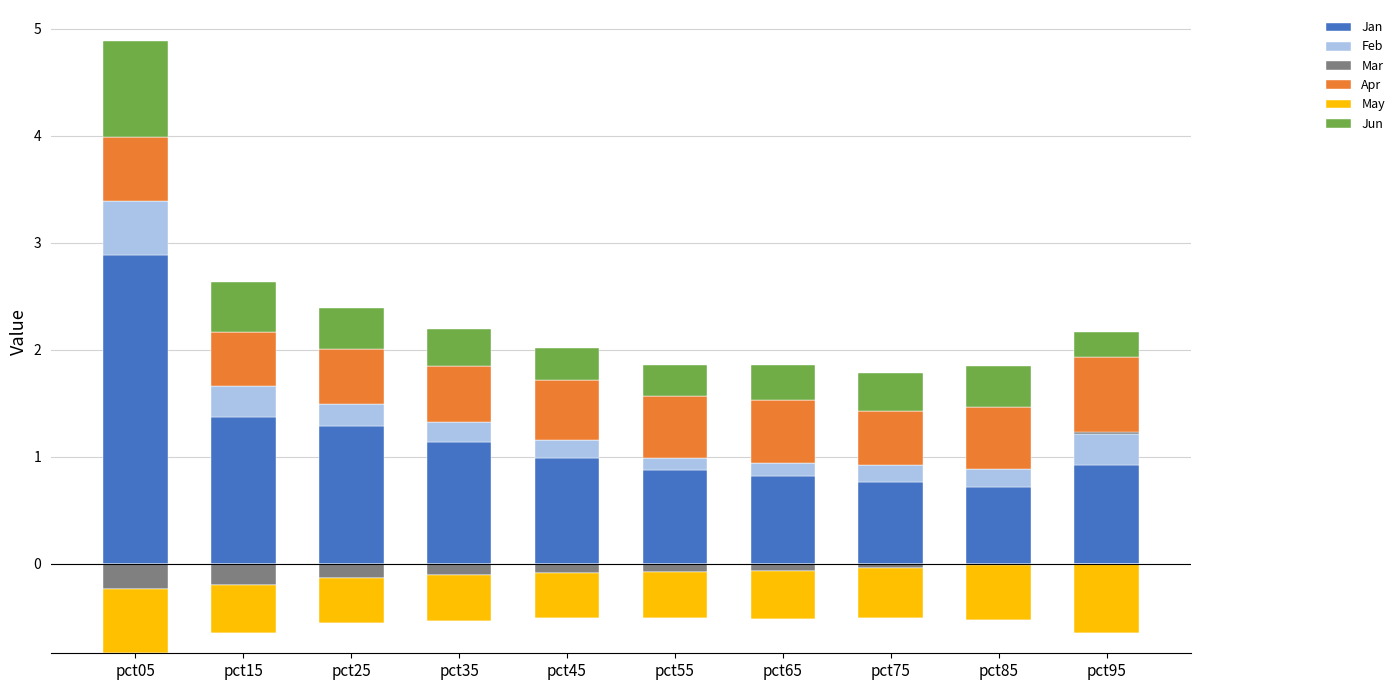

What is the sum of the Apr values at pct15 and pct45?

1.1